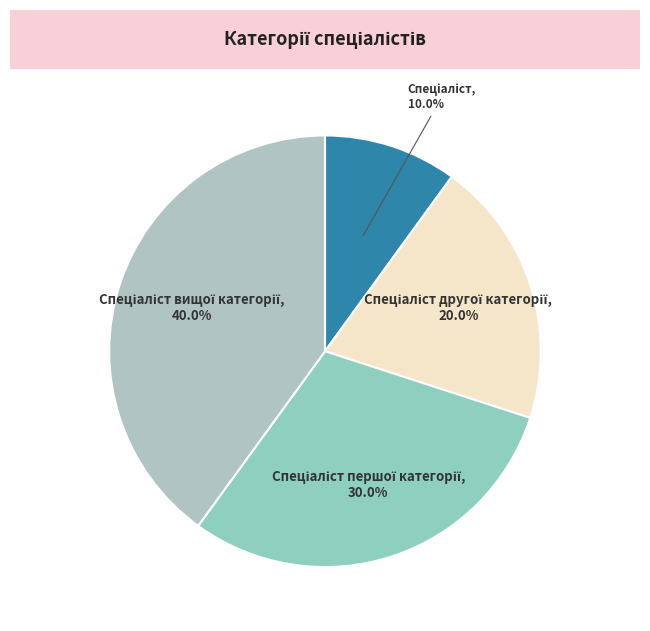

How many slices are in this pie chart?

4